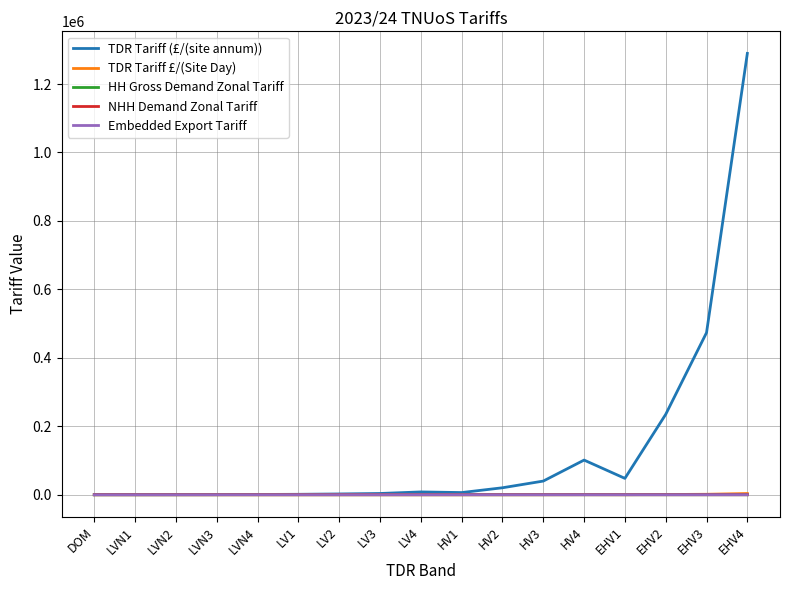

Which category has the highest value across all series?

EHV4